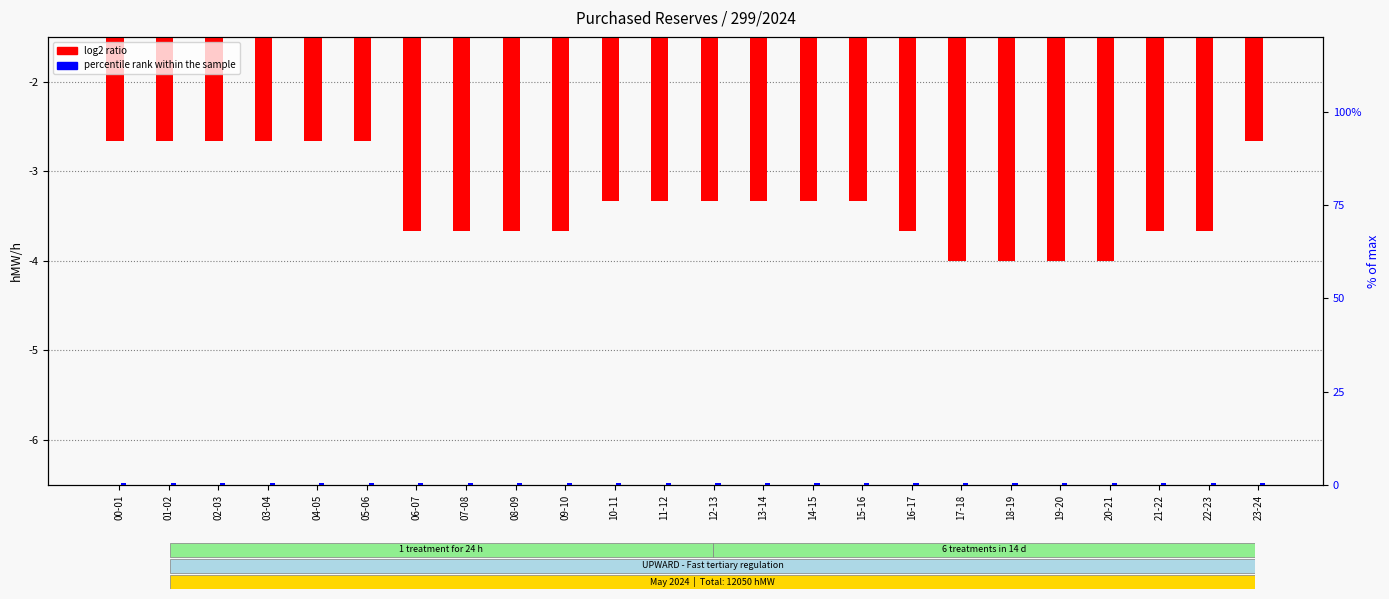

How many log2 ratio values are between -3 and -2?

7